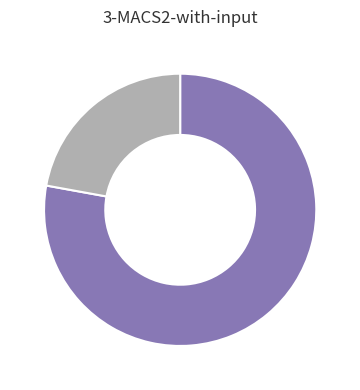

Does any single category account for the majority?

Yes